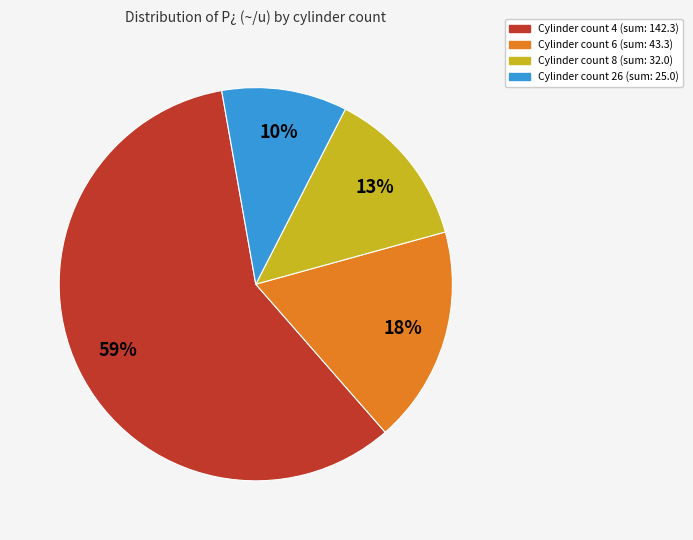

Count the number of slices in the pie.

4